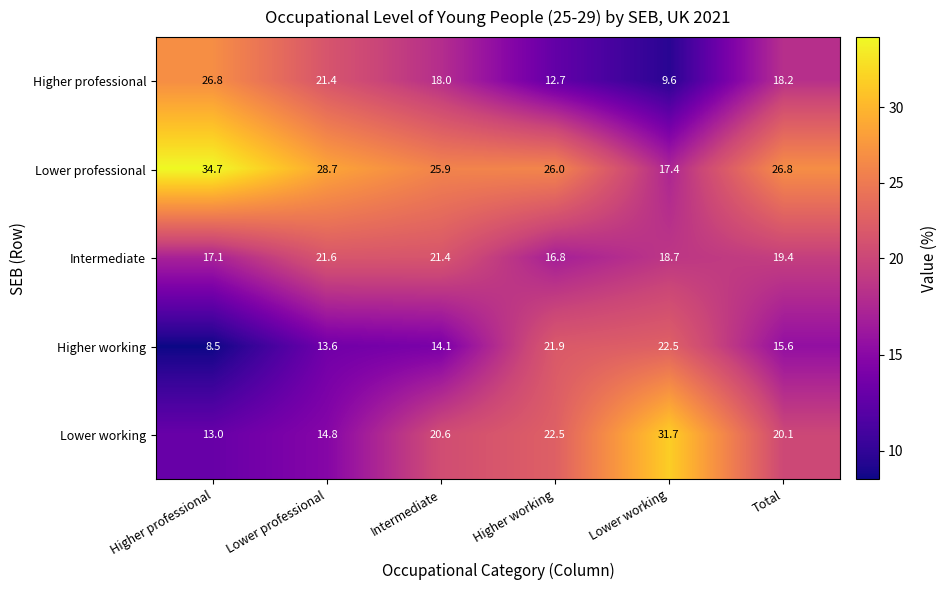

True or false: Higher professional has a value of 18.2 at Total.

True